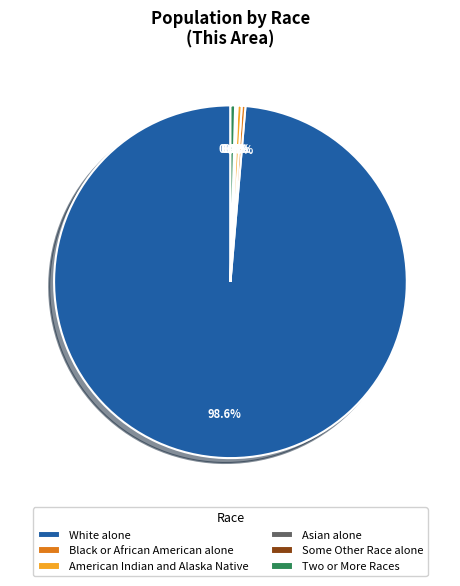

Do Black or African American alone and White alone together represent more than half of the pie?

Yes